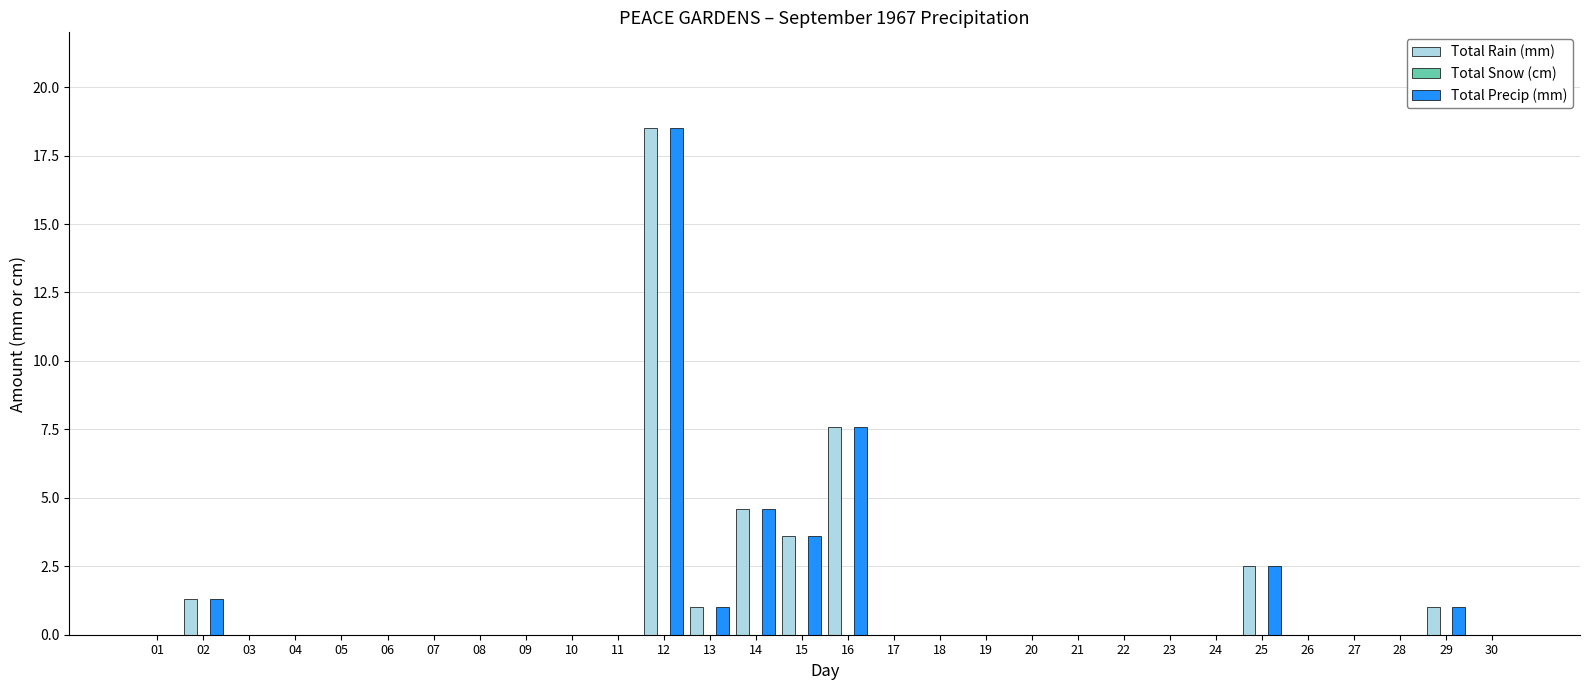

What is the sum of the Total Precip (mm) values at 02 and 20?

1.3